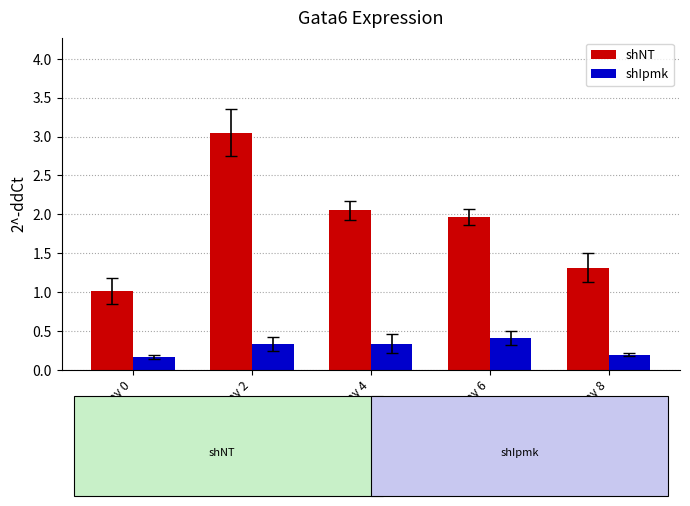

How many shIpmk values are between 0 and 1?

5